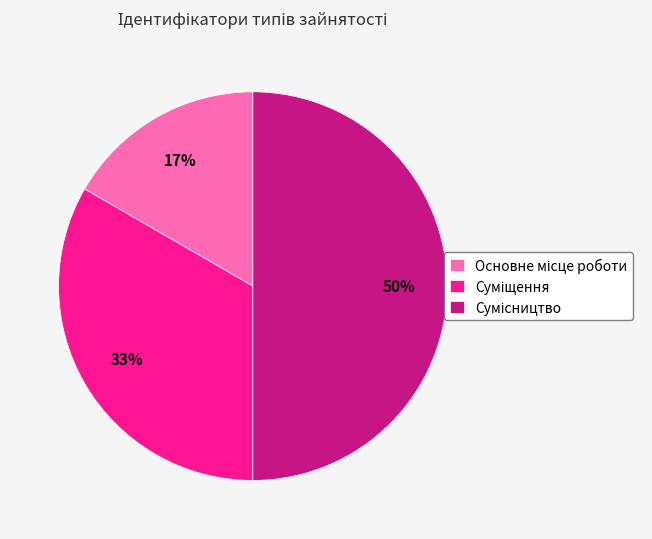

To the nearest percent, what is the average slice percentage?

33%